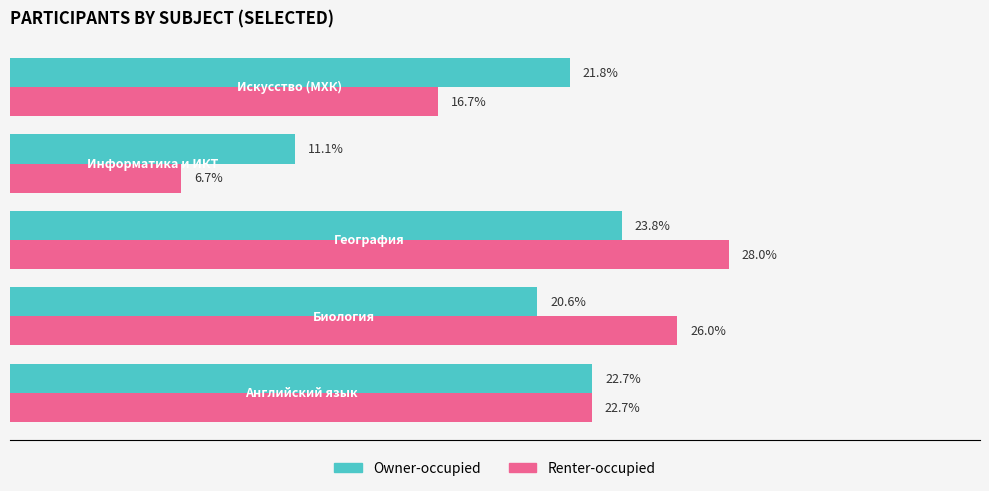

Which series has the widest spread of values?

Renter-occupied